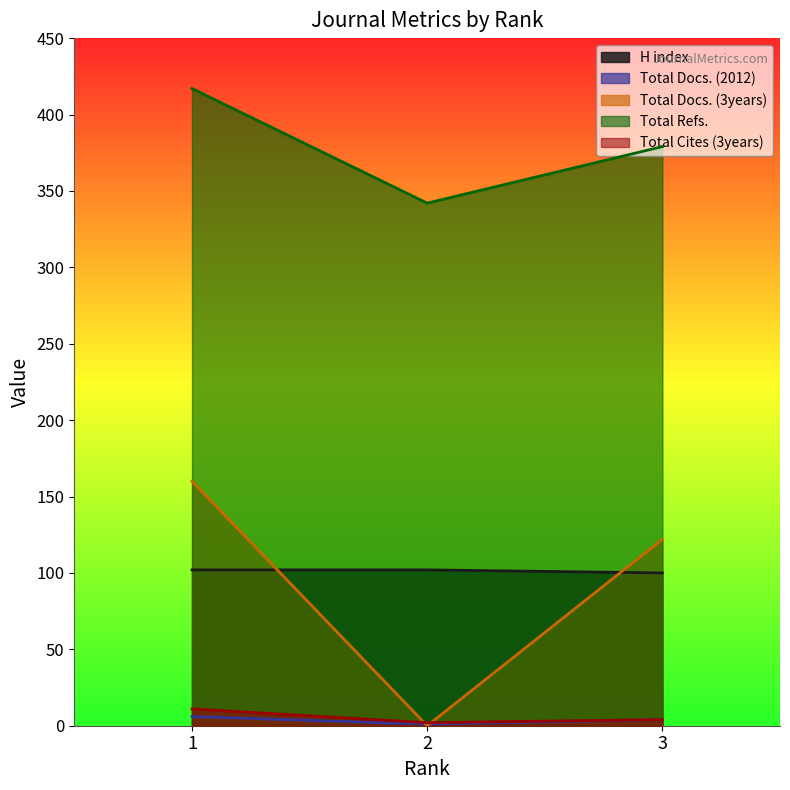

True or false: H index has a value of 150 at 2.

False